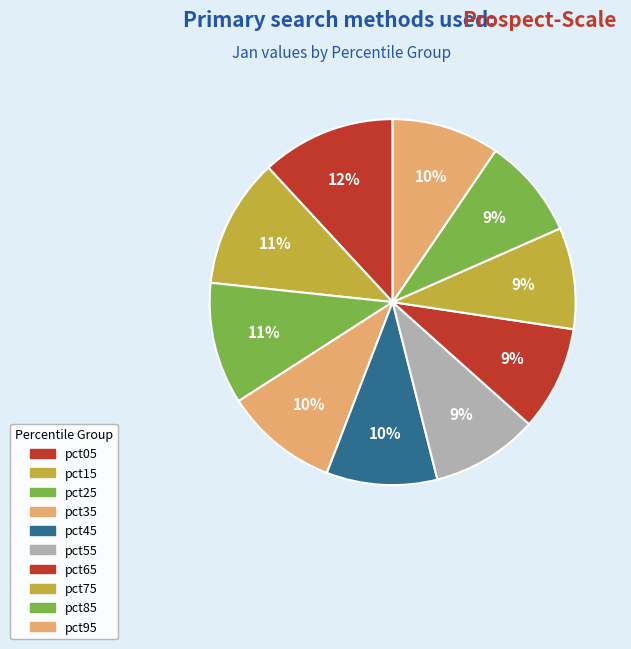

Is it true that pct85 is 9% of the pie?

True